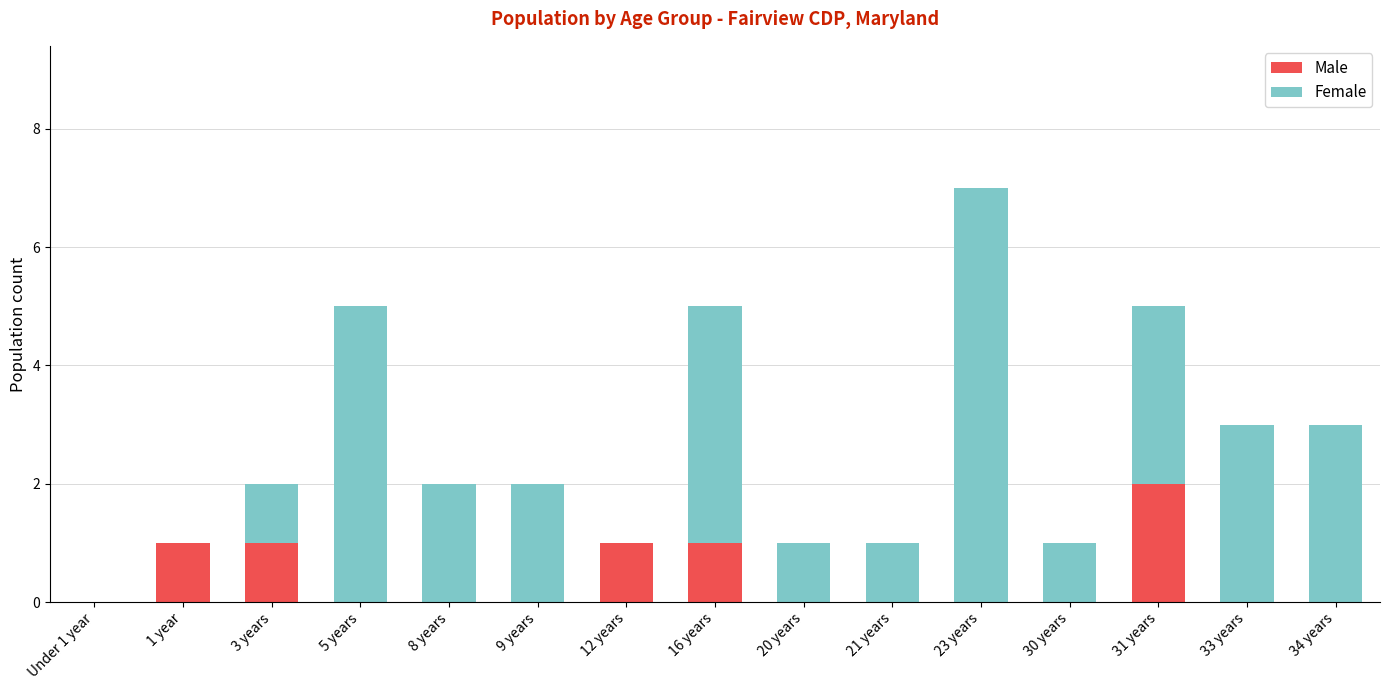

At which category is the sum across all series the highest?

23 years